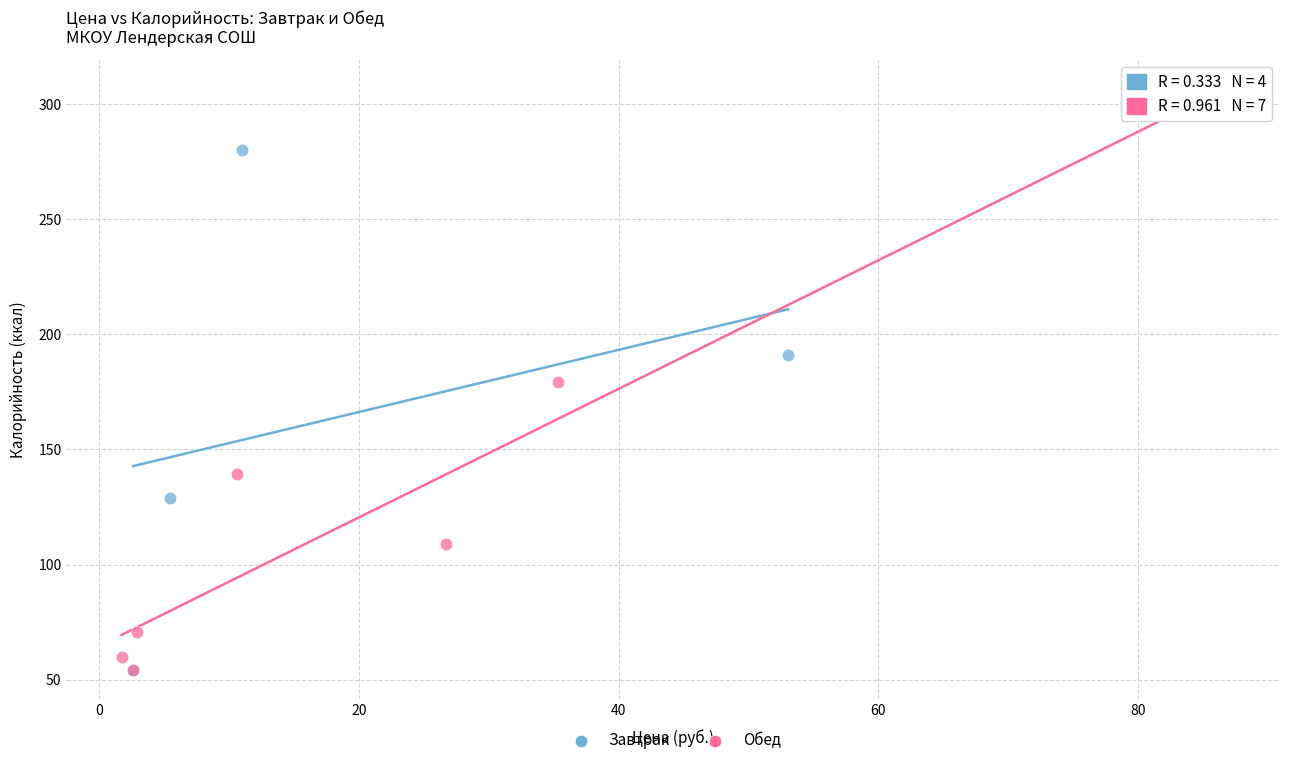

Which series reaches the maximum Y coordinate?

Обед